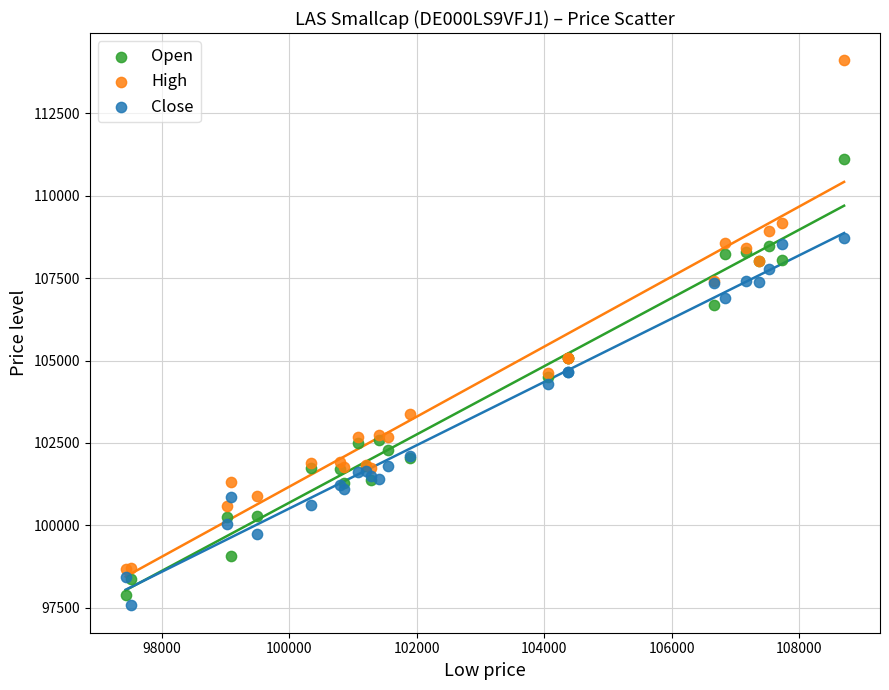

Which series has the widest spread of Y values?

High